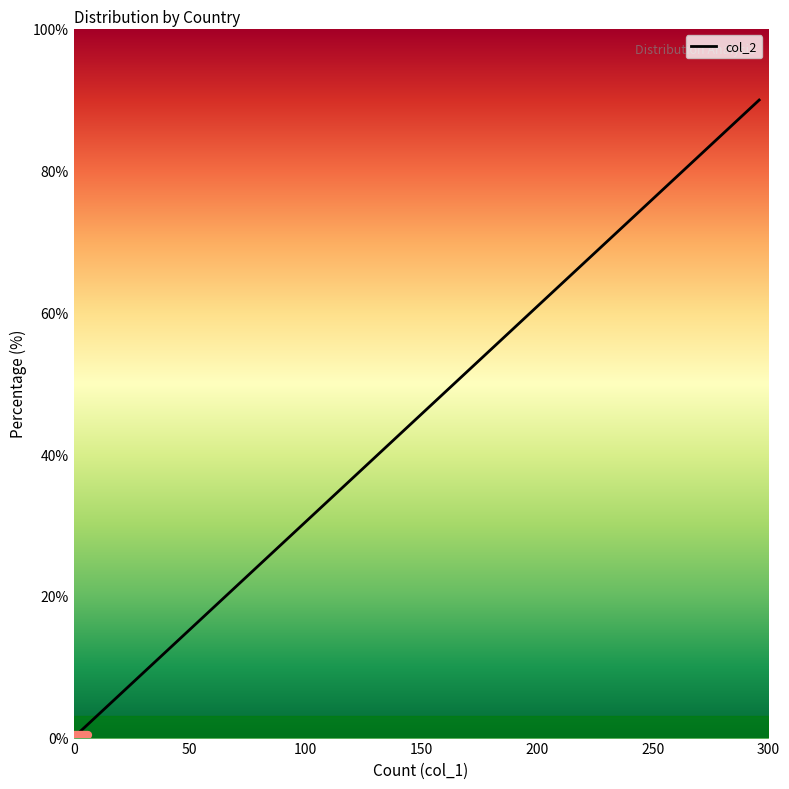

What is the difference between the second highest and minimum values?

4.0